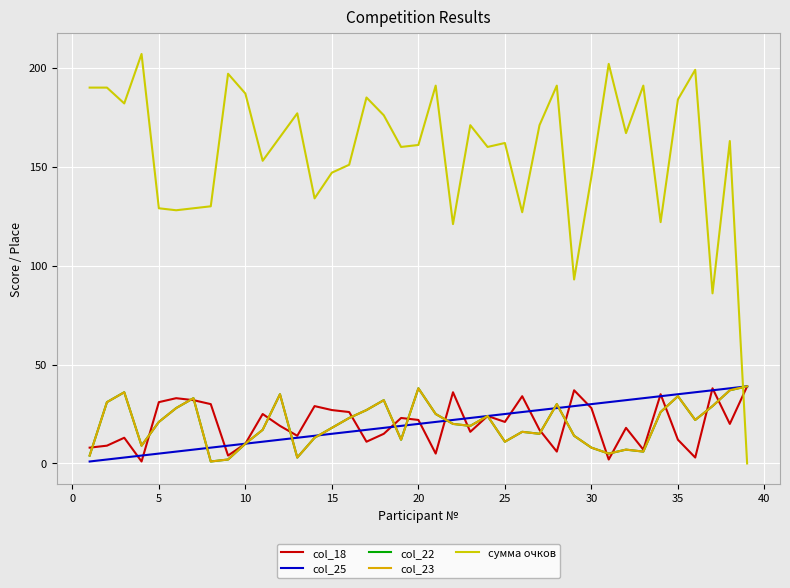

Does the chart have visible grid lines?

Yes